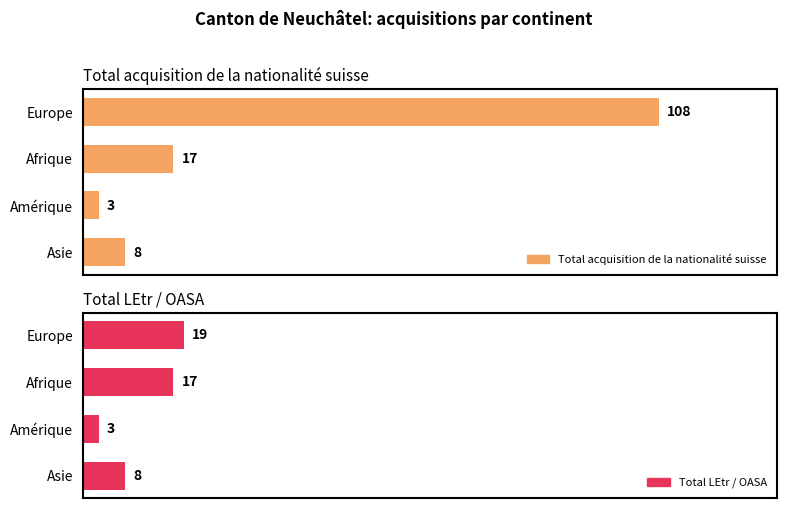

What are all the series names shown in the legend?

Total acquisition de la nationalité suisse, Total LEtr / OASA